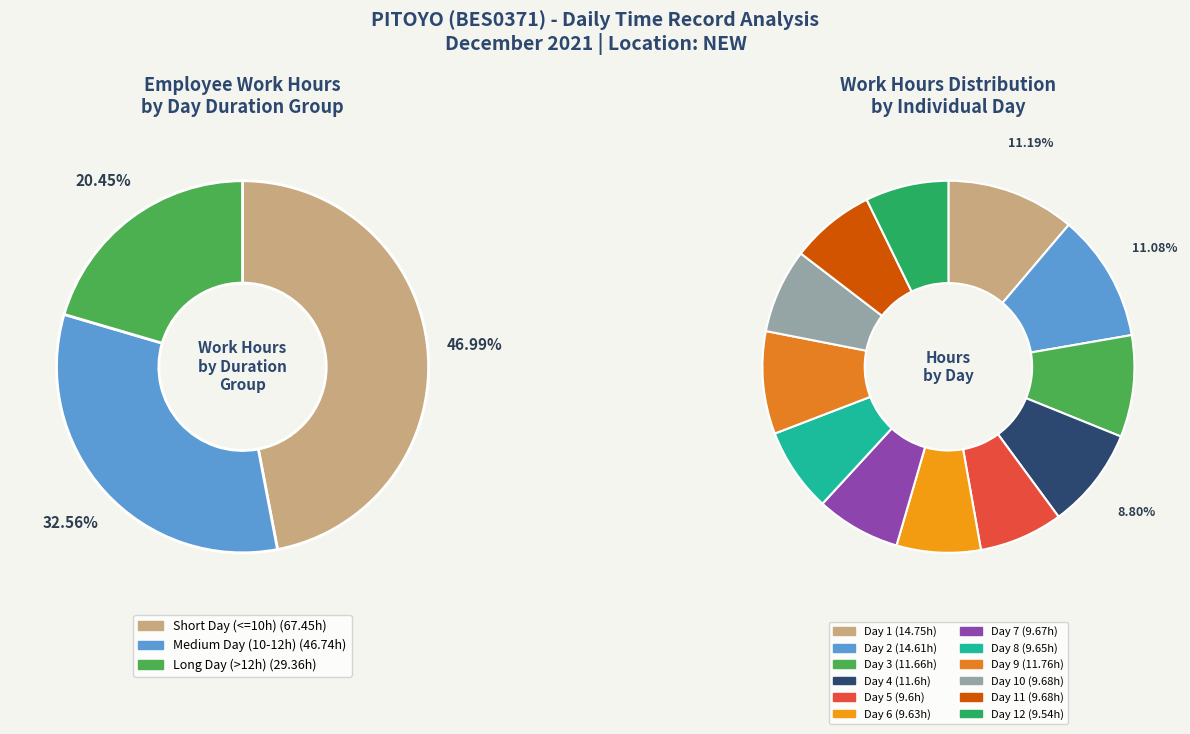

To the nearest percent, what portion does Day 6 represent?

7%